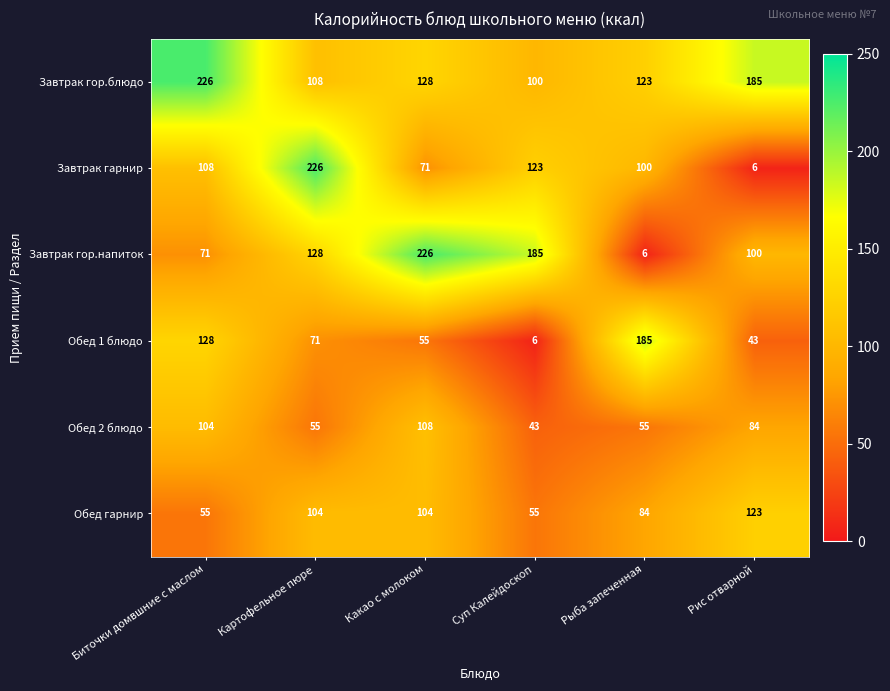

What is the difference between the Завтрак гор.блюдо values at Картофельное пюре and Рис отварной?

77